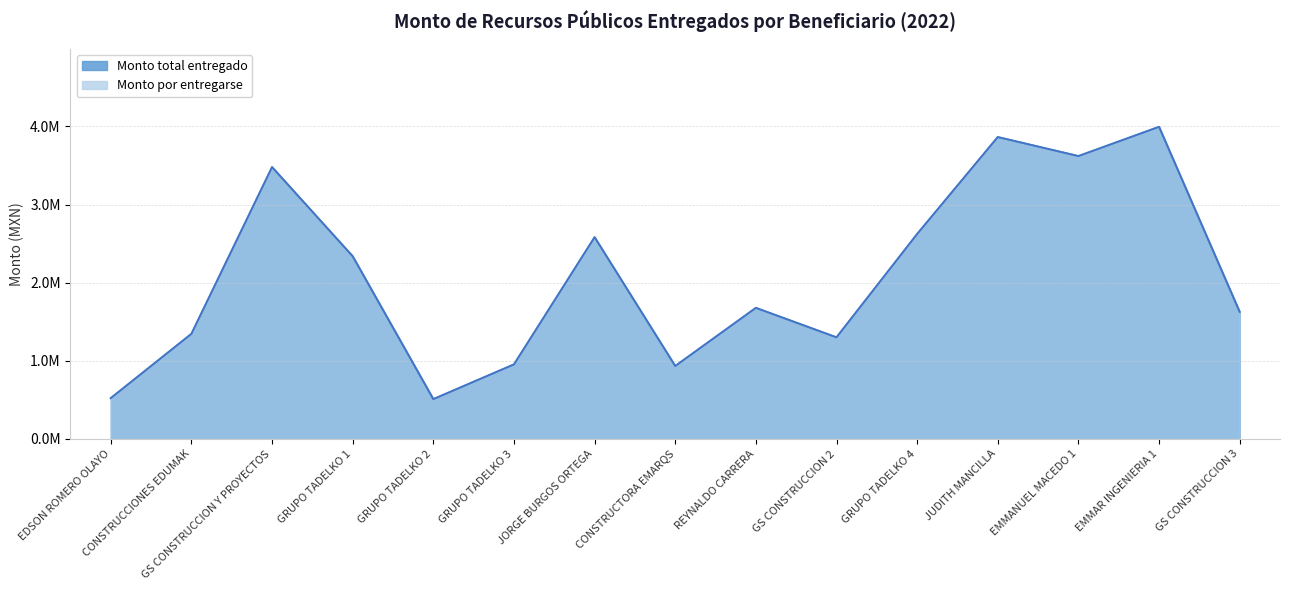

Rank the series by their maximum value, from highest to lowest.

Monto total entregado, Monto por entregarse